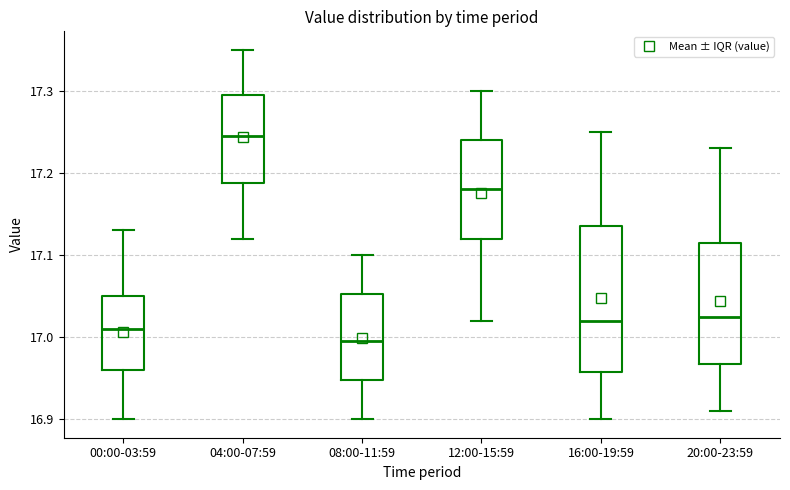

Which box is the tallest, from its lower edge to its upper edge?

16:00-19:59